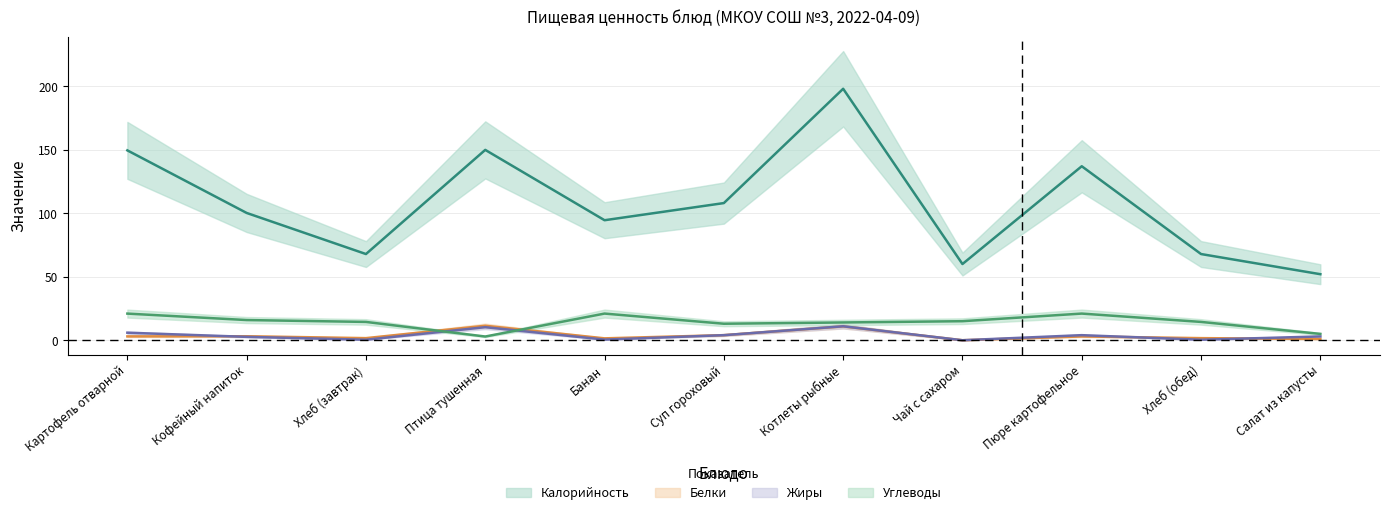

How many values in the Белки series are below 3?

5